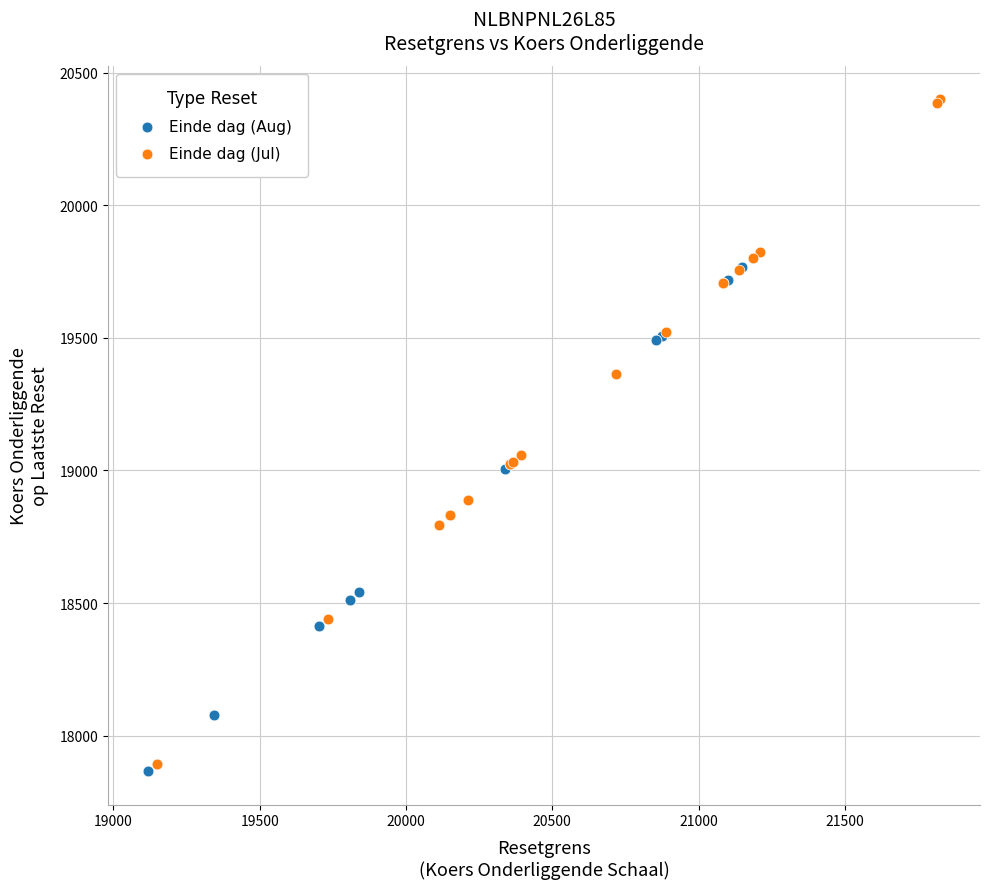

What are all the series names shown in the legend?

Einde dag (Aug), Einde dag (Jul)